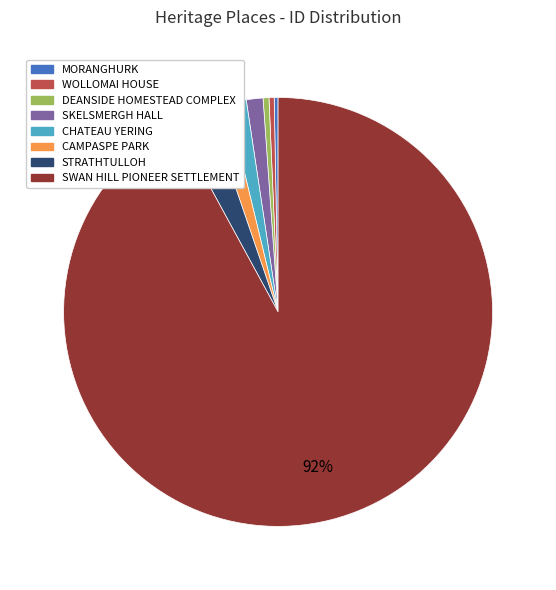

Which category accounts for the majority?

SWAN HILL PIONEER SETTLEMENT